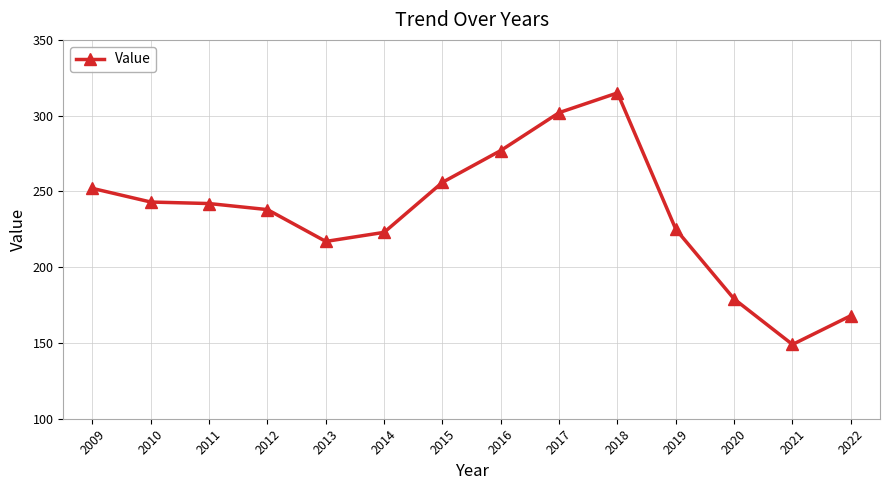

What is the value of the 12th point from the left?

179